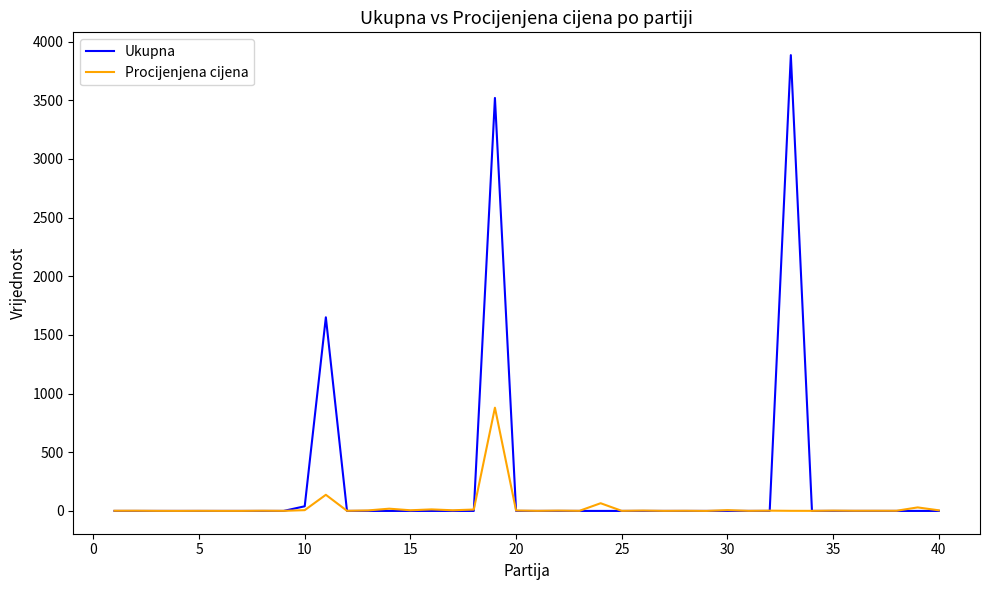

Rank the series by their maximum value, from lowest to highest.

Procijenjena cijena, Ukupna